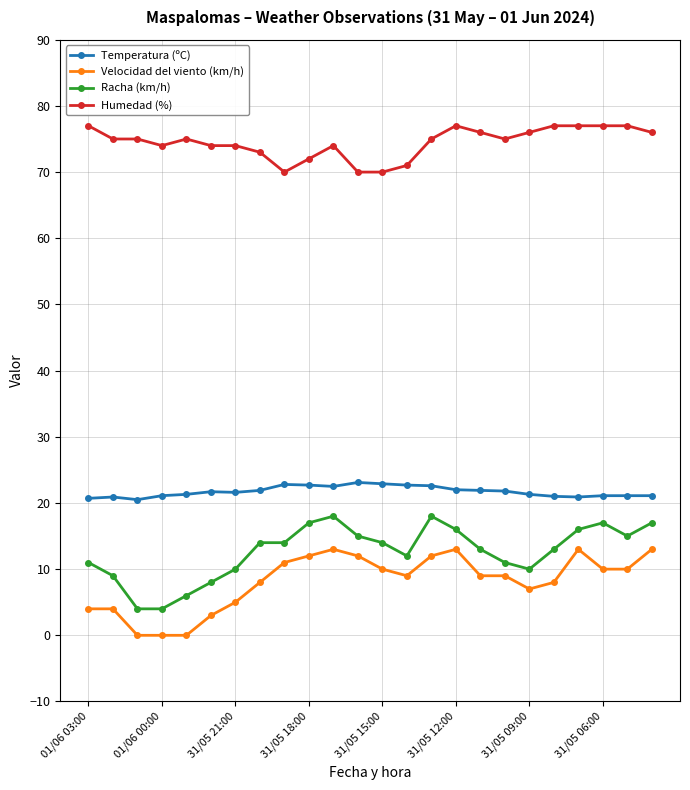

Rank the series by their maximum value, from highest to lowest.

Humedad (%), Temperatura (ºC), Racha (km/h), Velocidad del viento (km/h)